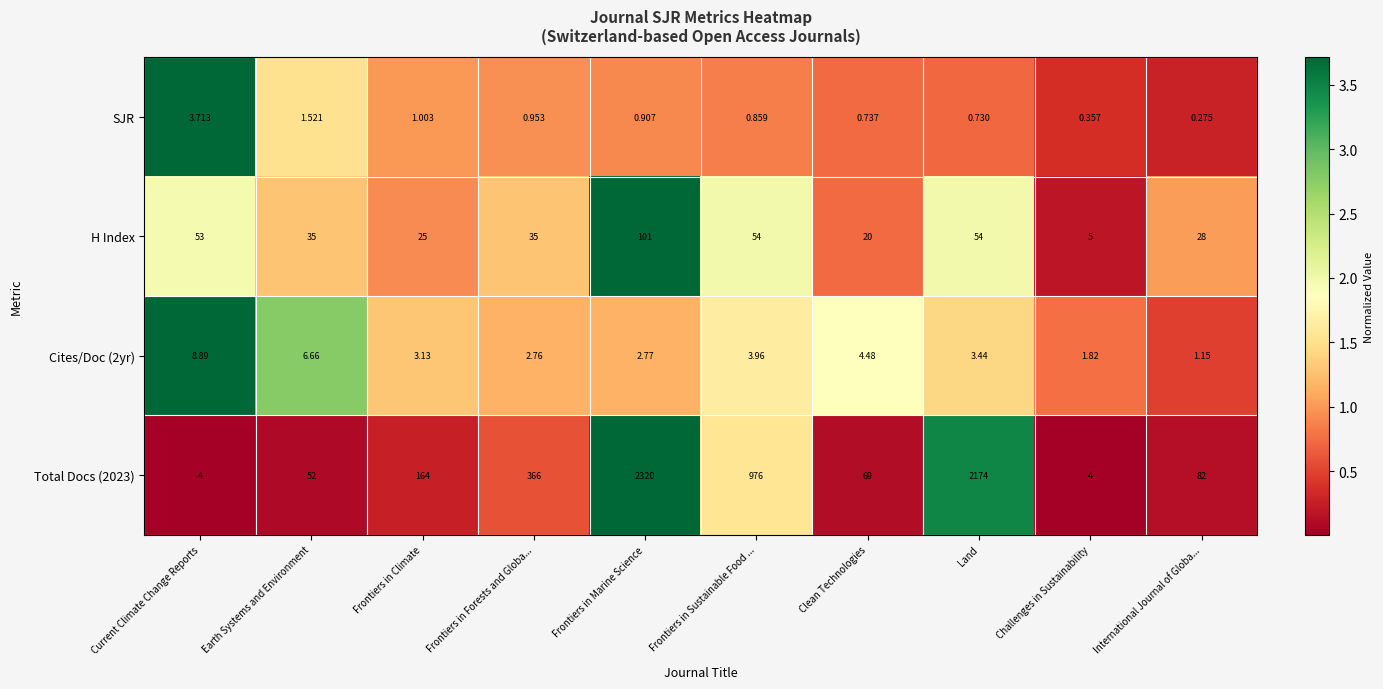

At which label does H Index reach its peak?

Frontiers in Marine Science